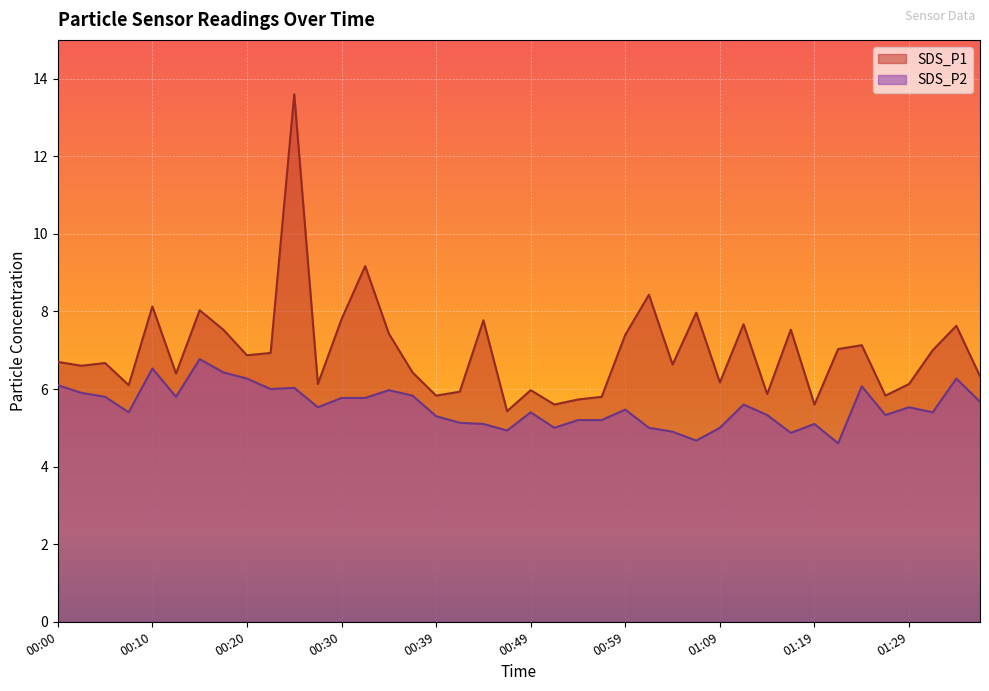

Count the number of data series in this chart.

2